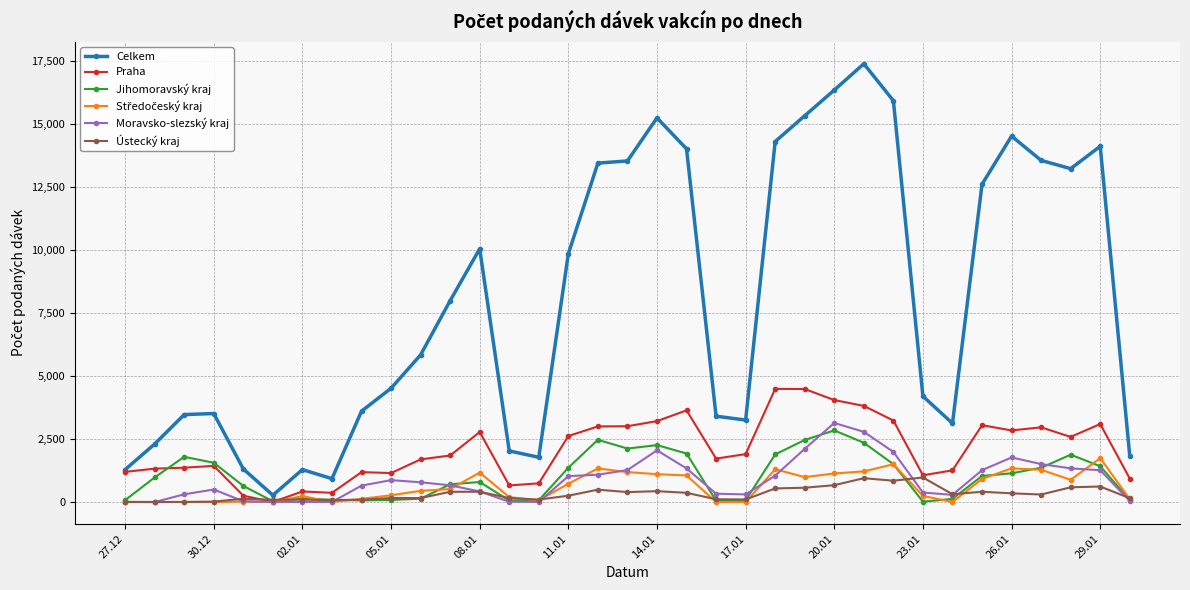

How many lines are shown in the chart?

6